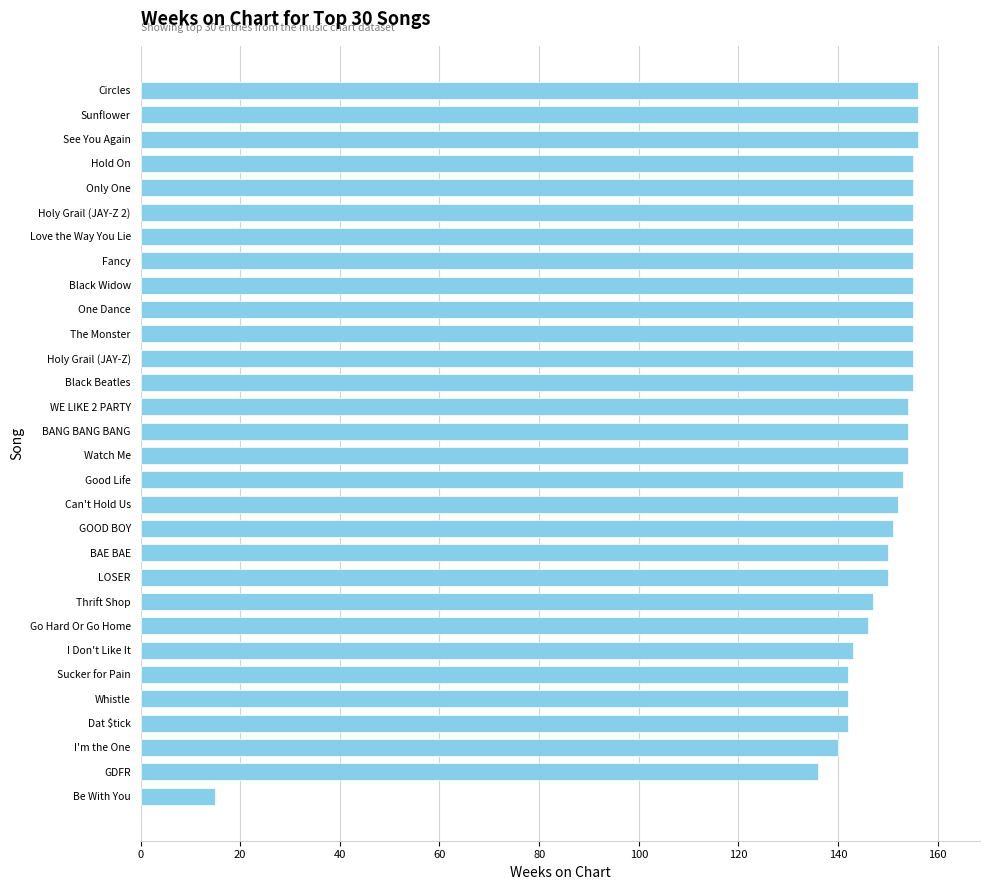

Read the value at Holy Grail (JAY-Z 2), to the nearest 50.

150